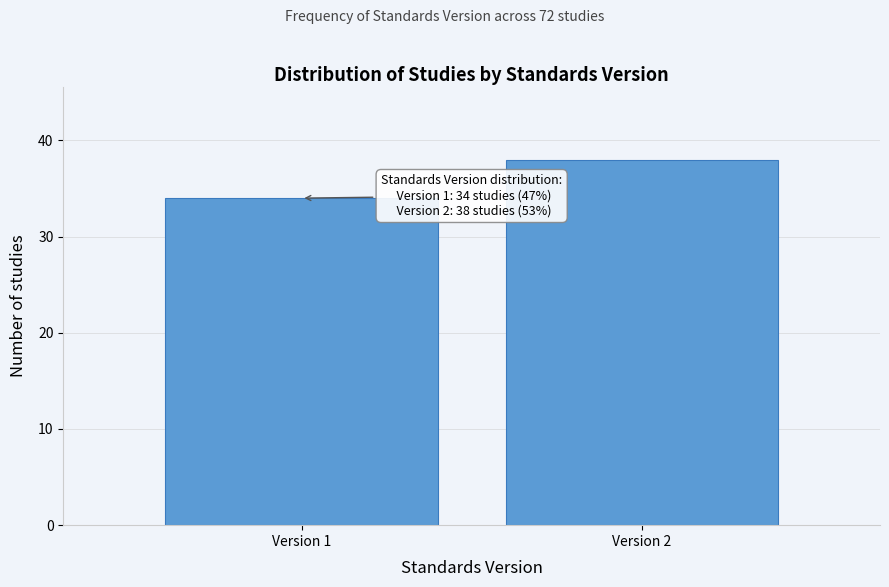

Reading right to left, what are all the values shown in this chart?

Version 2=38	Version 1=34